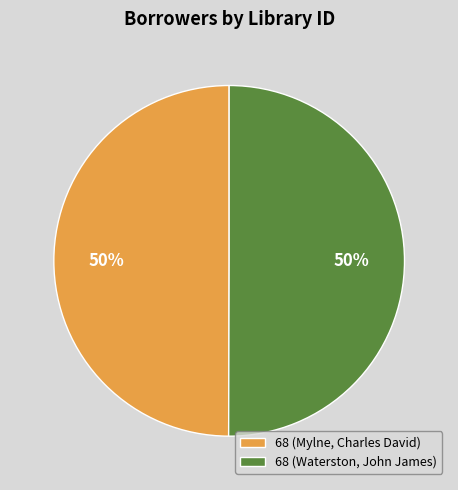

True or false: 68 (Waterston, John James) accounts for 50% of the total.

True